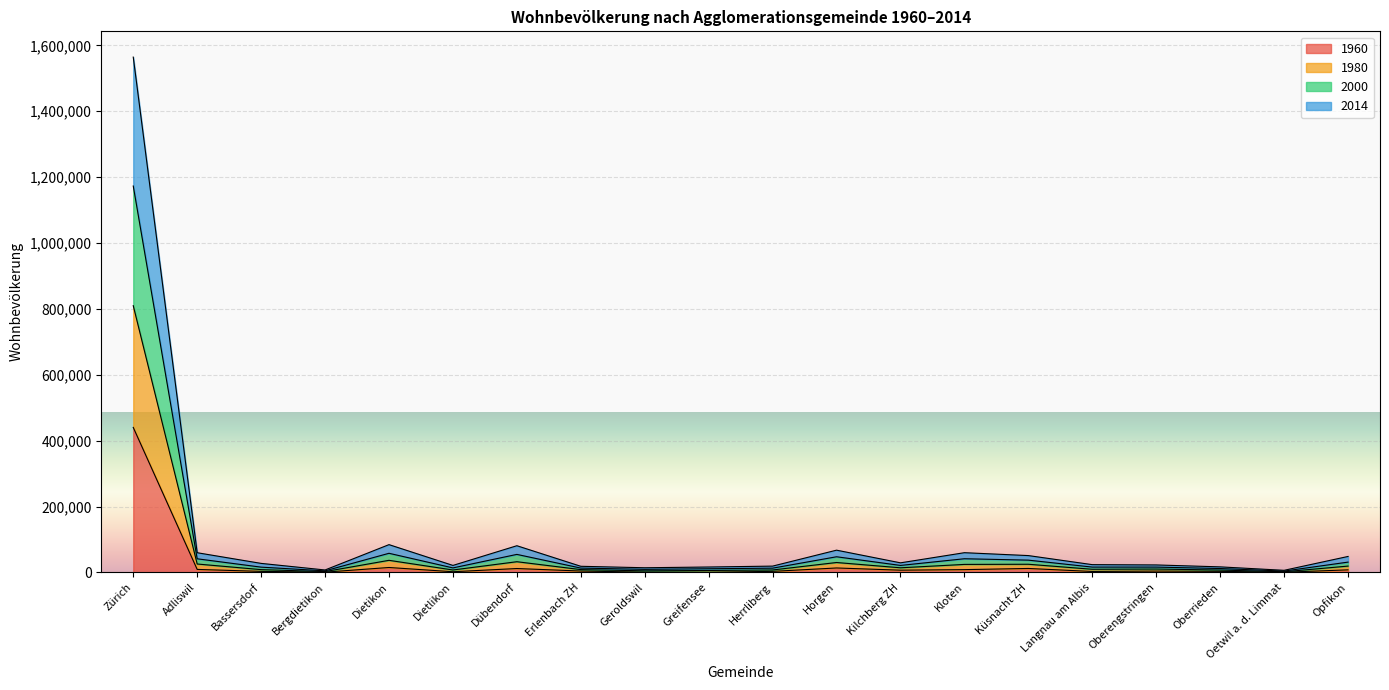

The 2000 series shows 1172965 at Zürich. True or false?

True